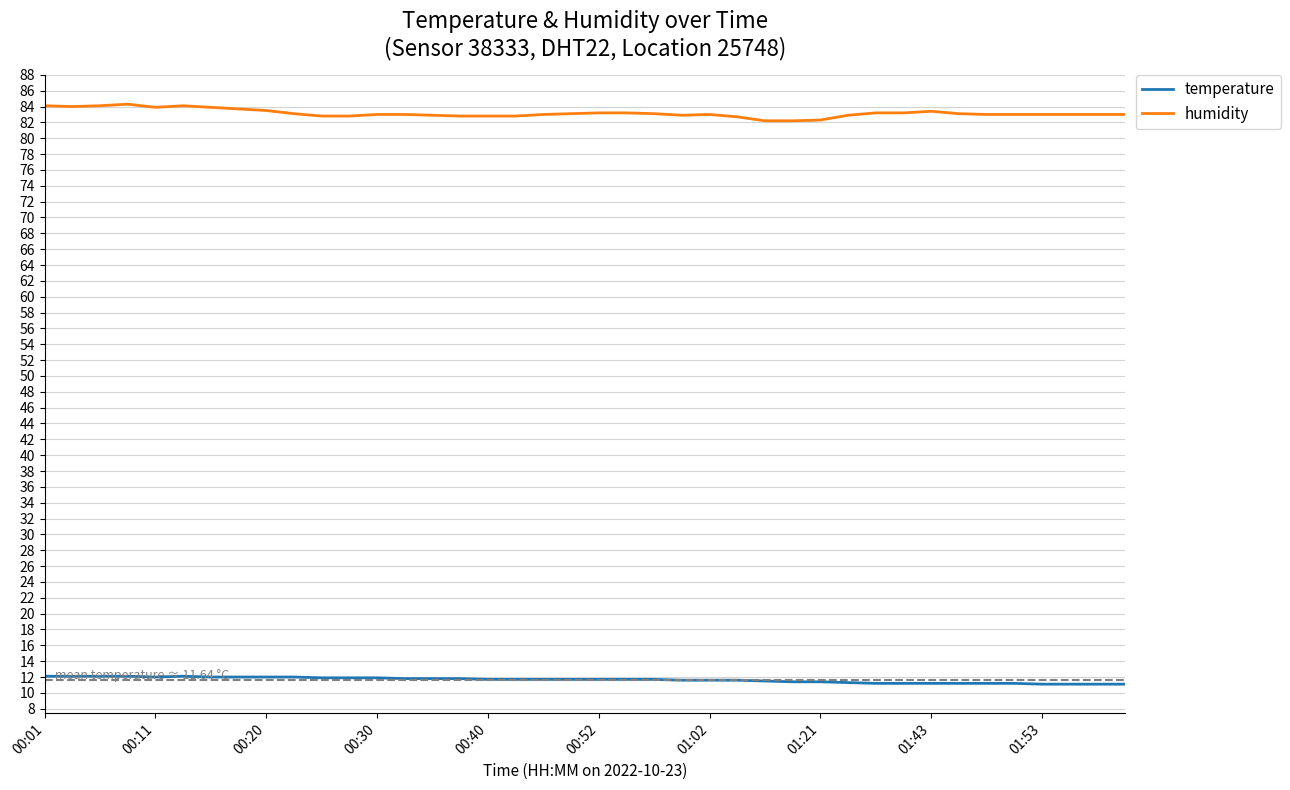

Rank the series by their maximum value, from highest to lowest.

humidity, temperature